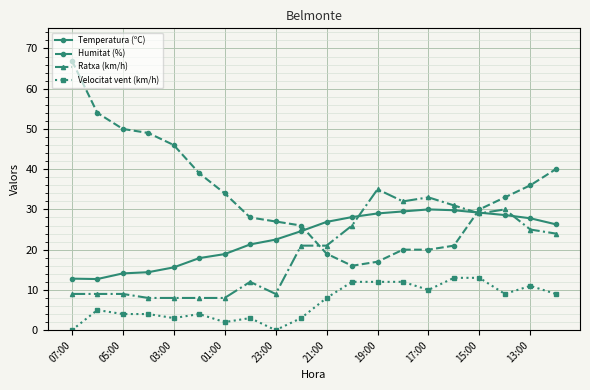

What is the value of the Temperatura (ºC) point at the 1st from the left?

12.8